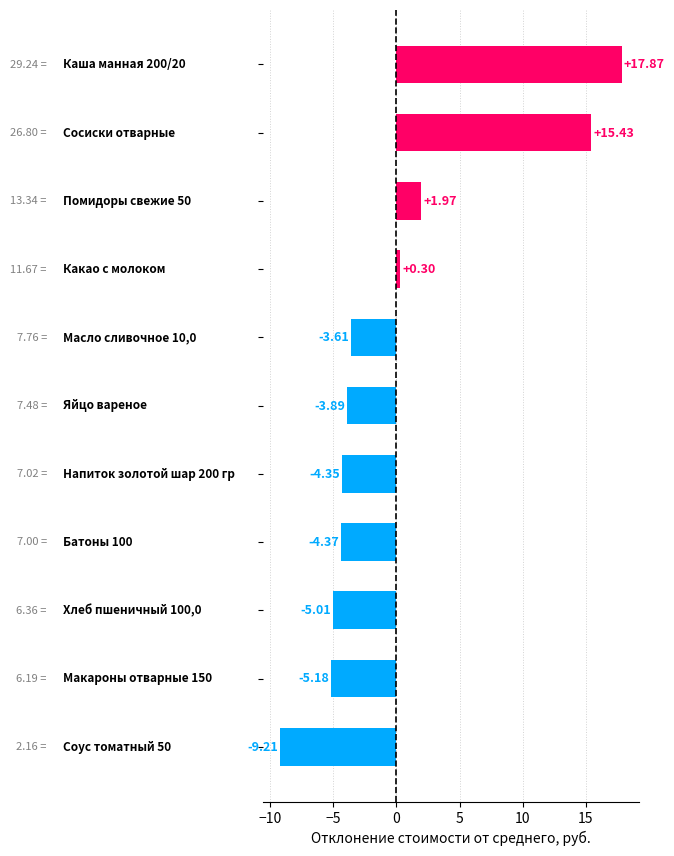

What is the difference between the maximum and minimum values?

27.1